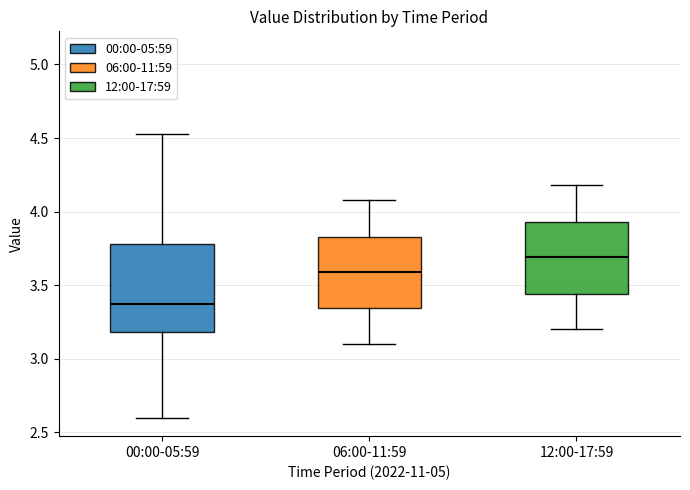

Where does the lower whisker of the box for 00:00-05:59 end on the y-axis? The values are not printed on the chart, so give them approximately, as read against the axis.

2.60